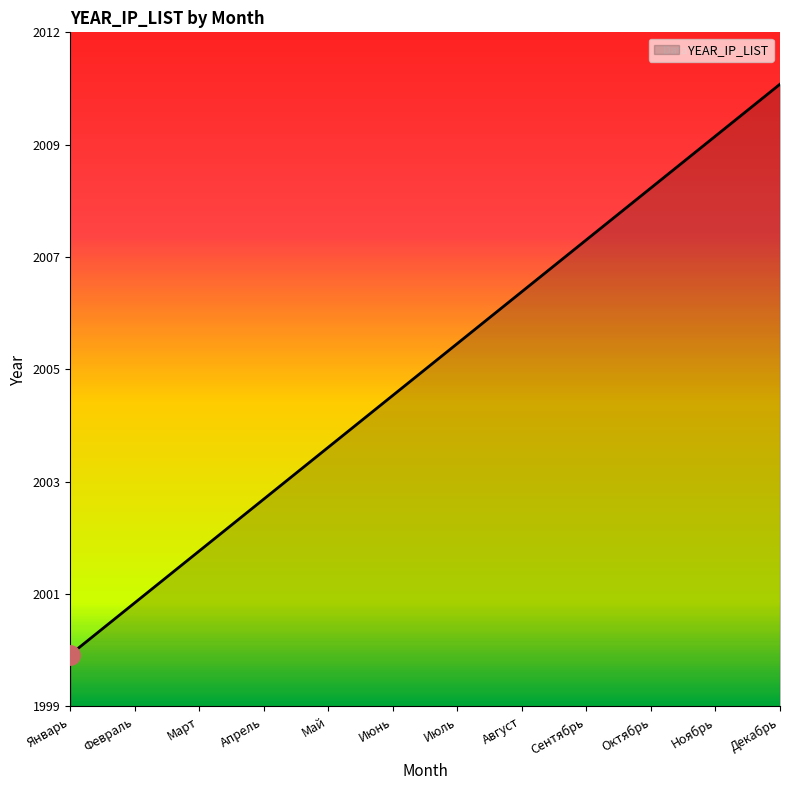

Which label corresponds to the smallest value in the chart?

Январь